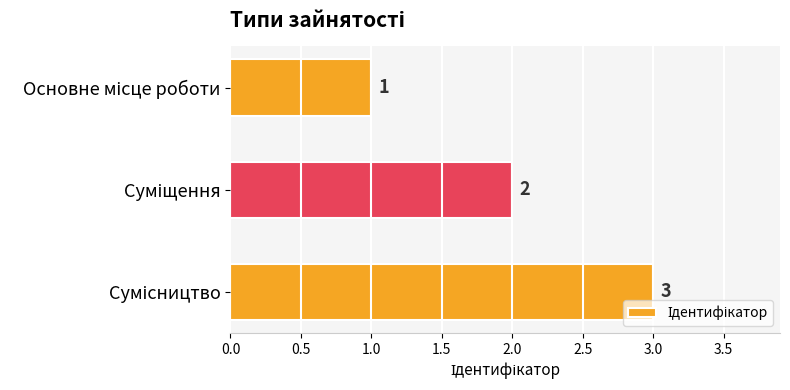

What is the value of the 2nd bar from the top?

2